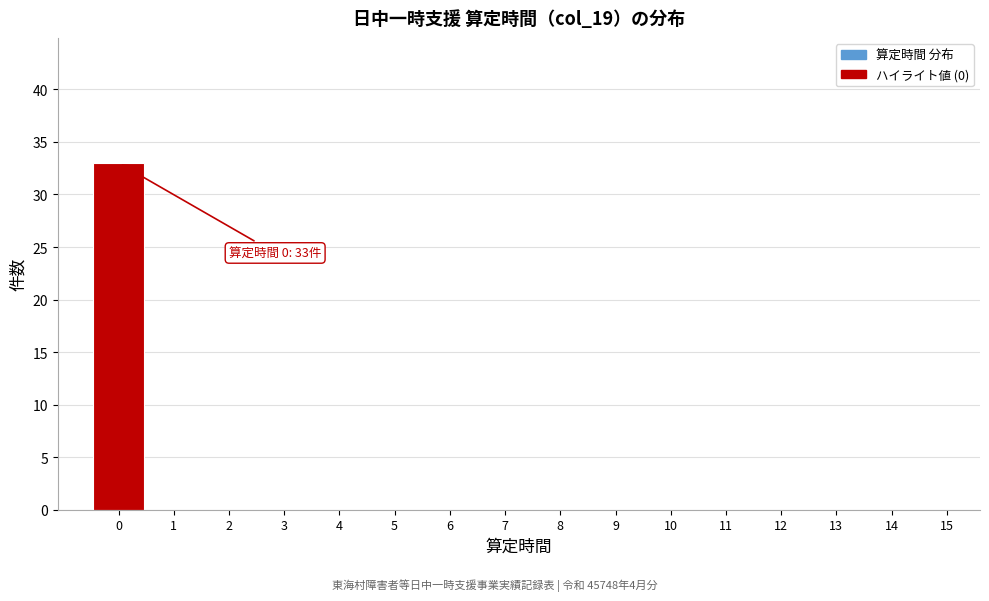

Reading left to right, list all the values displayed in this chart.

0=33	1=0	2=0	3=0	4=0	5=0	6=0	7=0	8=0	9=0	10=0	11=0	12=0	13=0	14=0	15=0